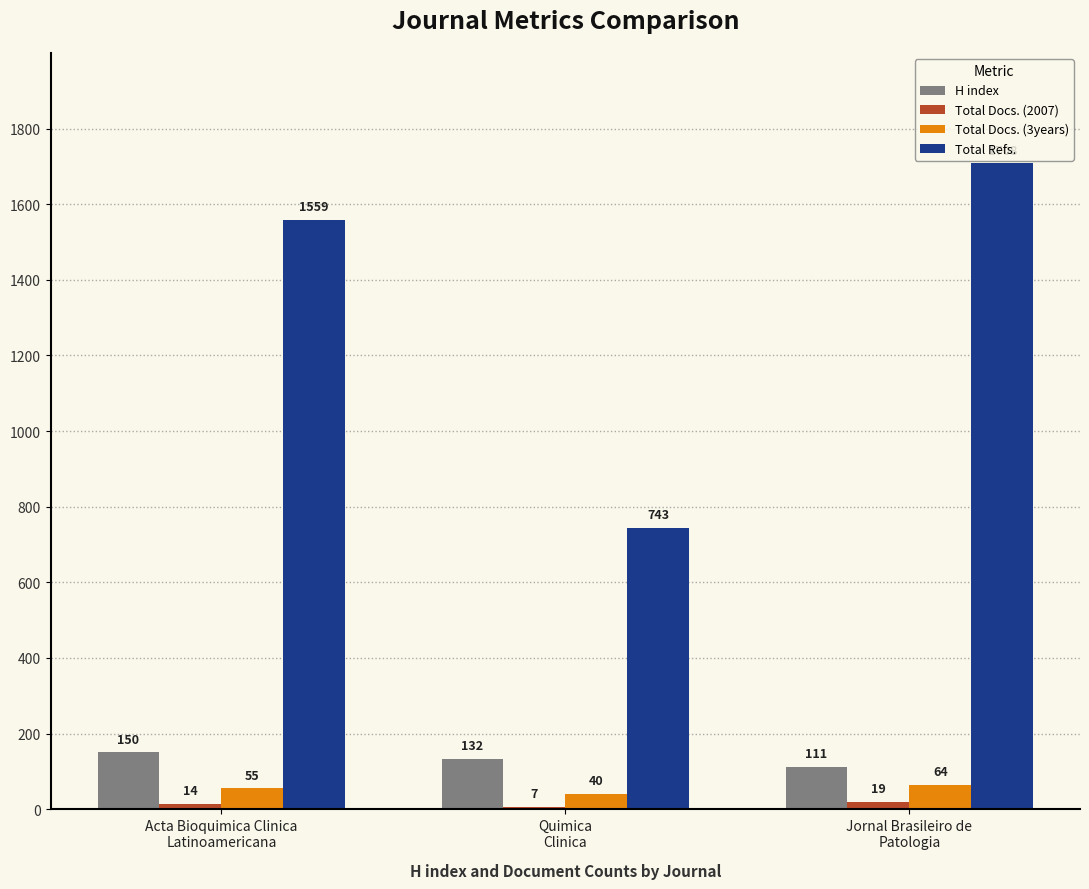

Which series has the widest spread of values?

Total Refs.